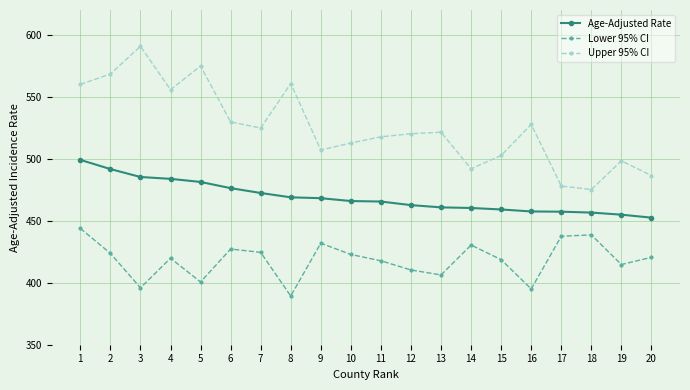

In Upper 95% CI, how many points are higher than both neighbors (excluding endpoints)?

6